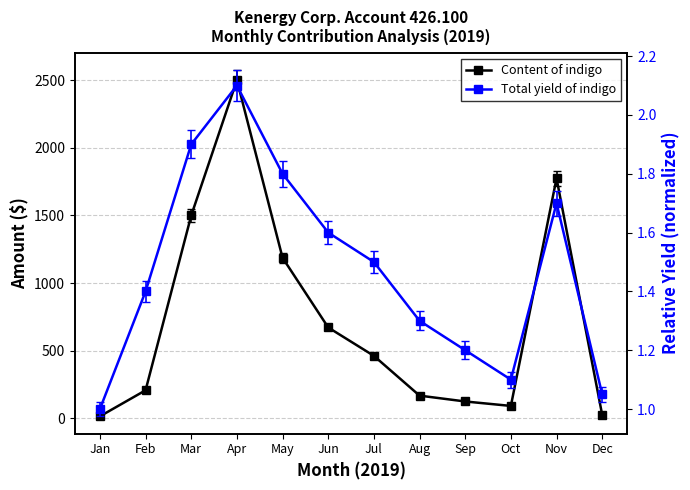

The Content of indigo series shows 223.7 at Aug. True or false?

False